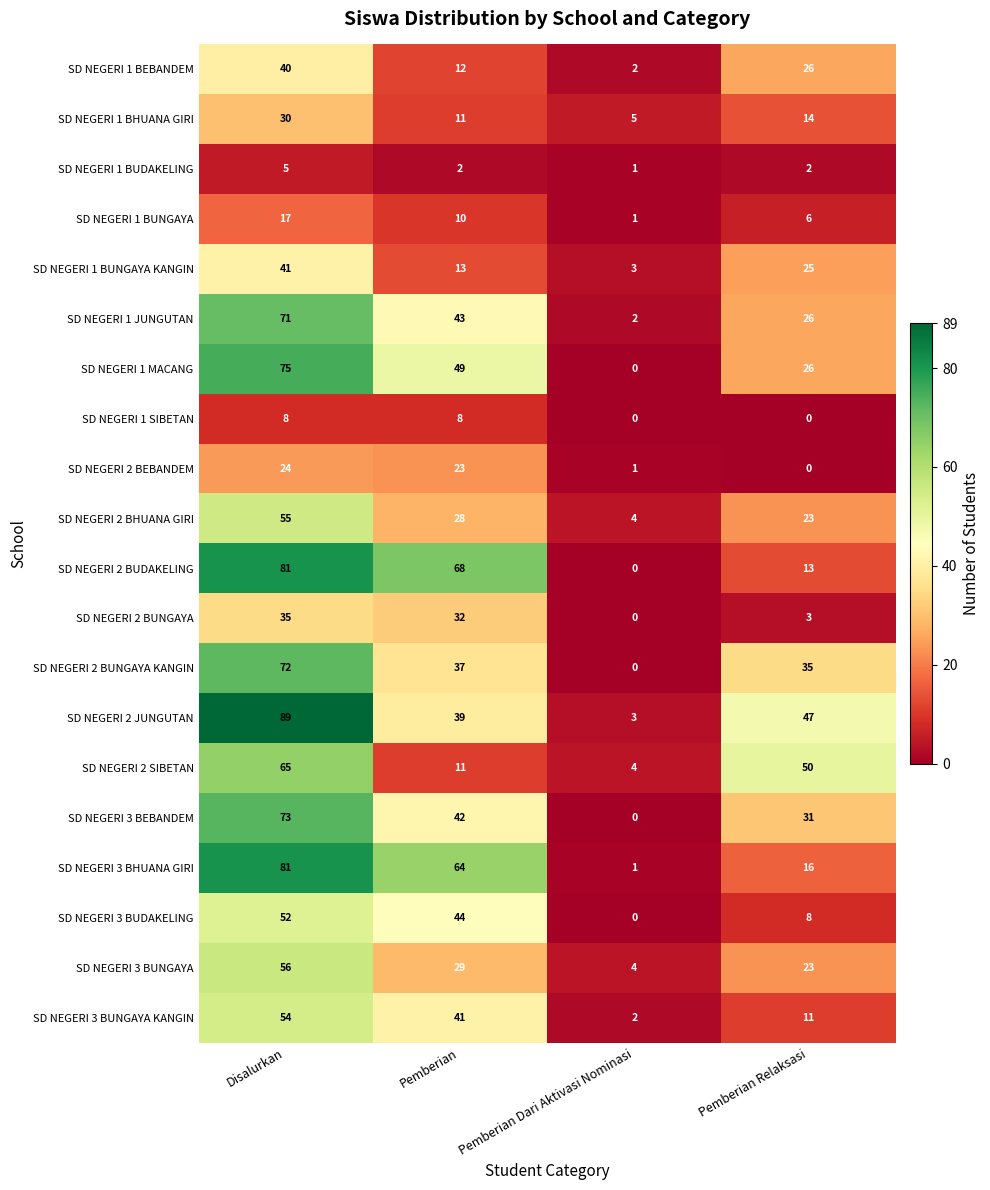

At which category is the sum across all series the highest?

Disalurkan